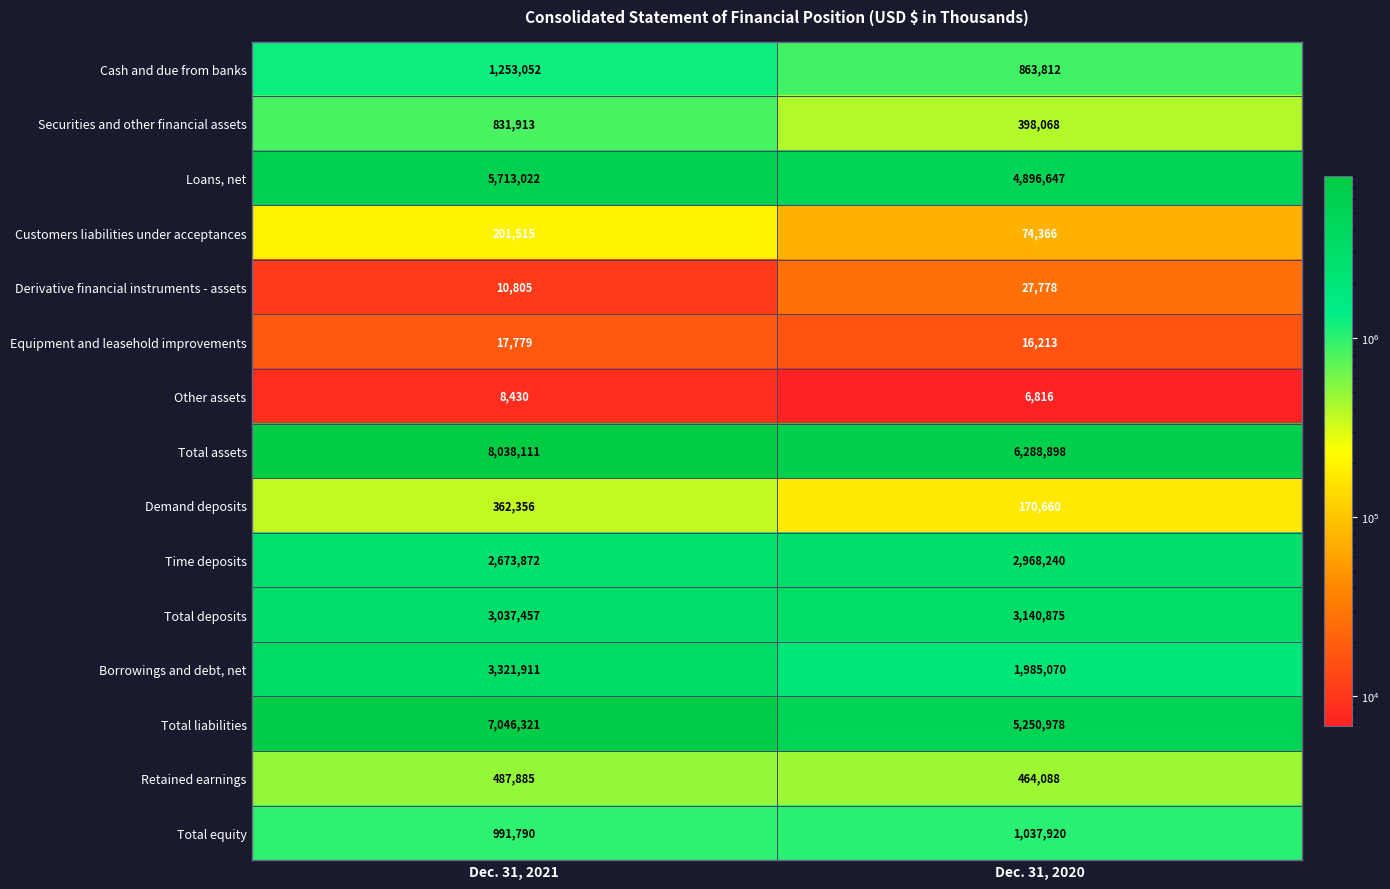

Reading left to right, list all the values displayed in this chart.

Cash and due from banks: 1253052	863812
Securities and other financial assets: 831913	398068
Loans, net: 5713022	4896647
Customers liabilities under acceptances: 201515	74366
Derivative financial instruments - assets: 10805	27778
Equipment and leasehold improvements: 17779	16213
Other assets: 8430	6816
Total assets: 8038111	6288898
Demand deposits: 362356	170660
Time deposits: 2673872	2968240
Total deposits: 3037457	3140875
Borrowings and debt, net: 3321911	1985070
Total liabilities: 7046321	5250978
Retained earnings: 487885	464088
Total equity: 991790	1037920